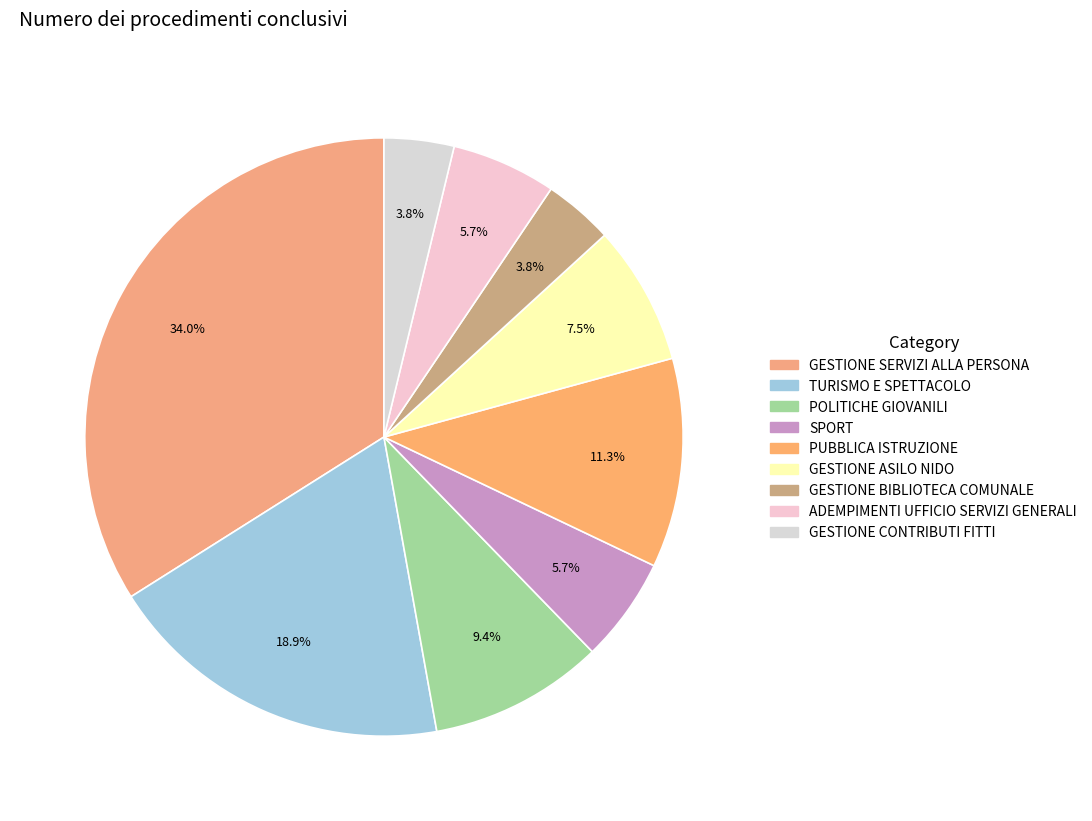

How many slices are in this pie chart?

9